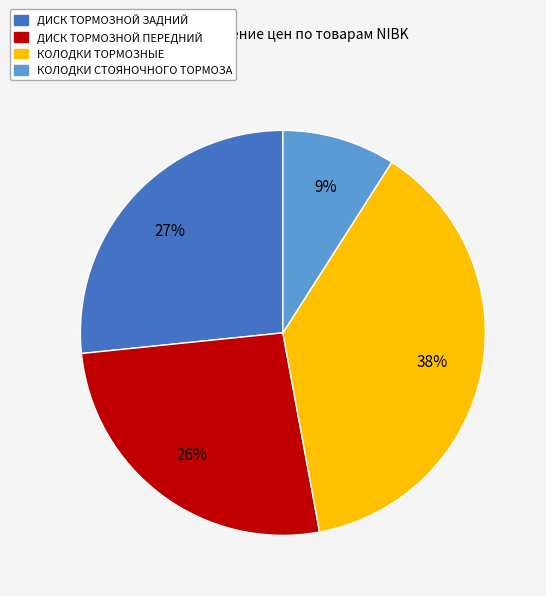

How many segments does this pie chart have?

4